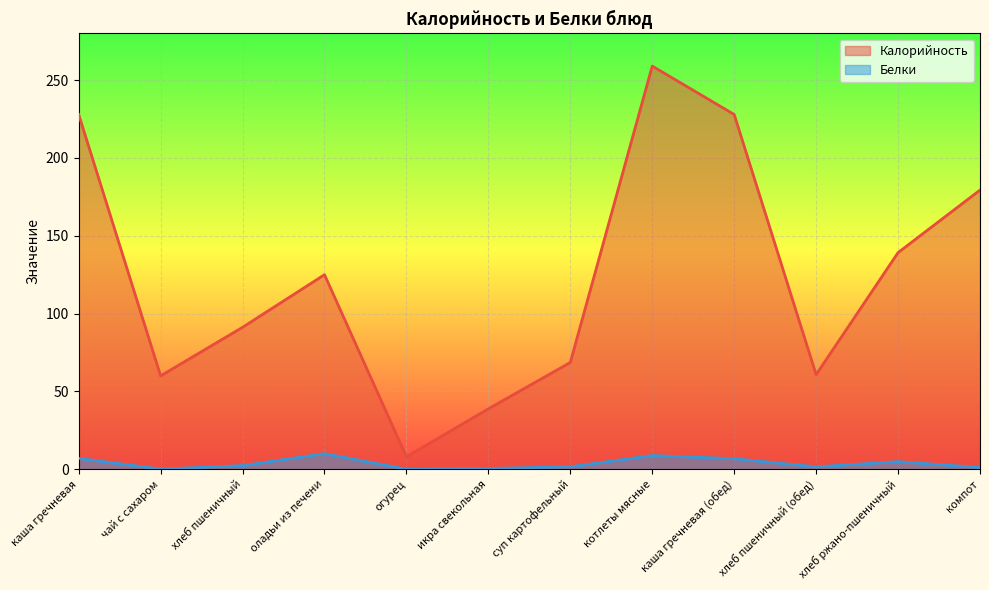

How many lines are shown in the chart?

2